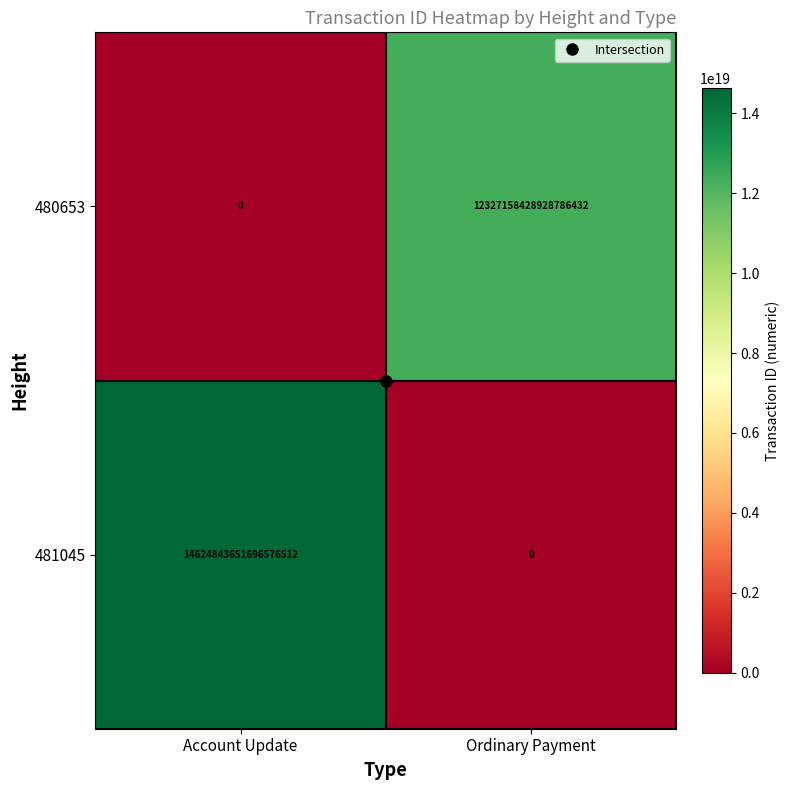

Which series has the largest total across all categories?

481045